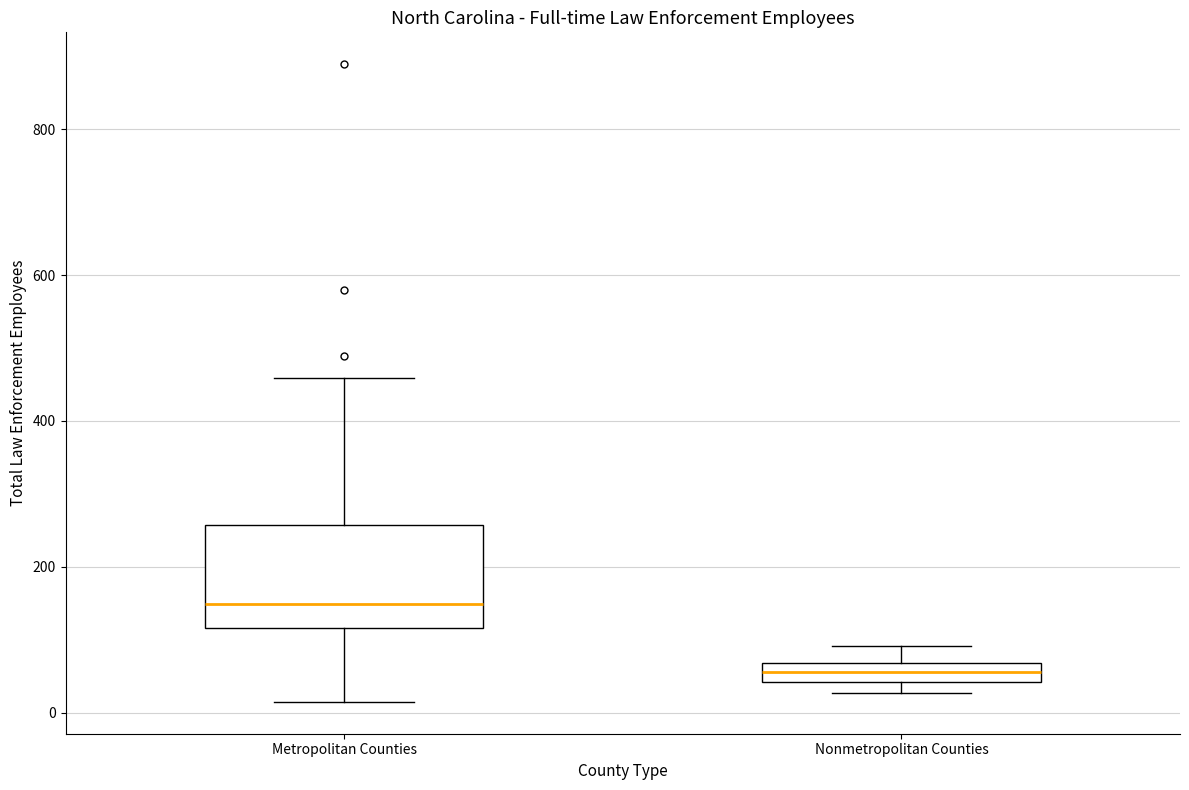

Comparing the boxes themselves (not the whiskers), which one is the tallest?

Metropolitan Counties